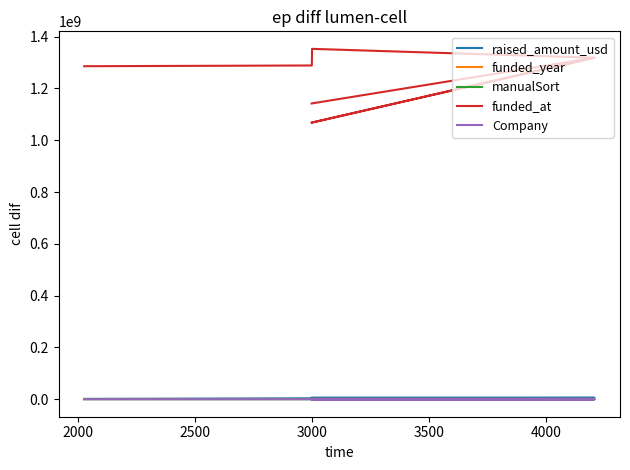

Between 2000 and 4500, which series saw the biggest shift?

funded_at